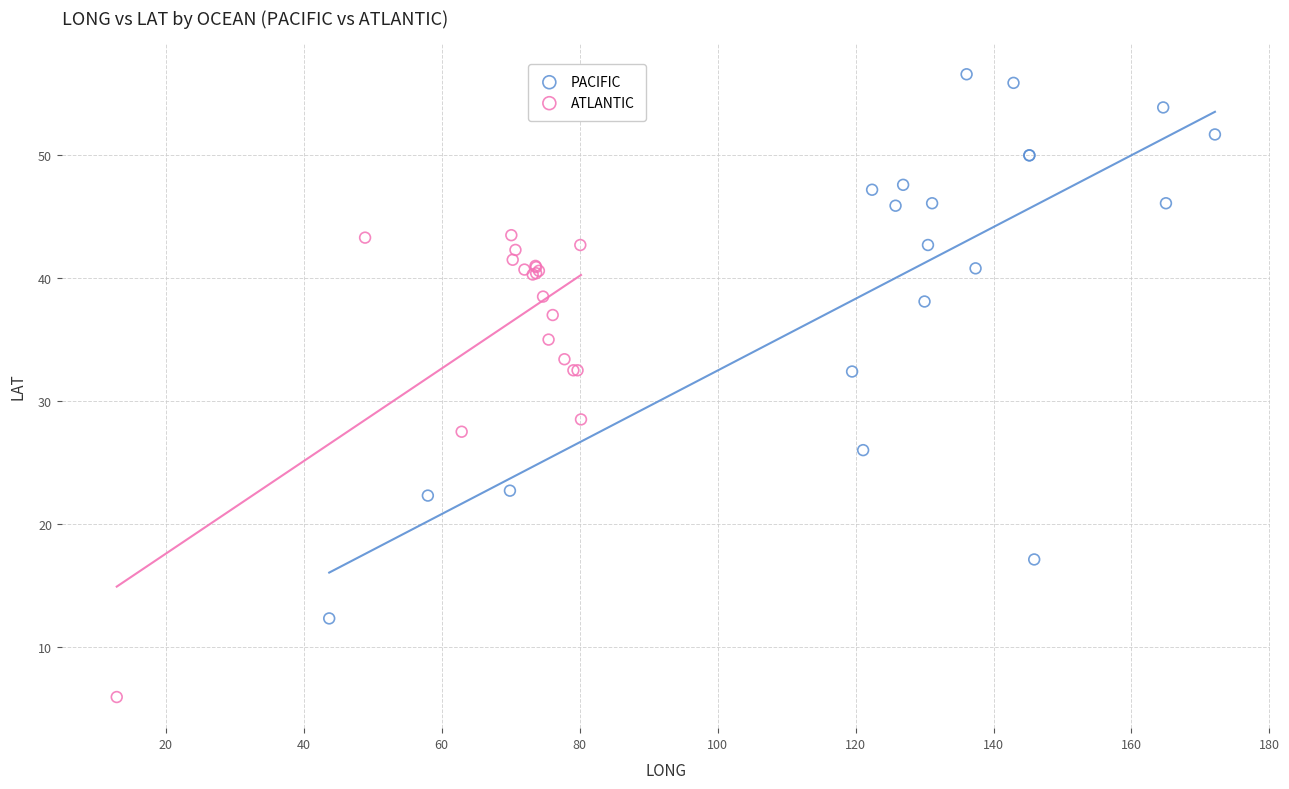

Which series contains the highest Y value?

PACIFIC